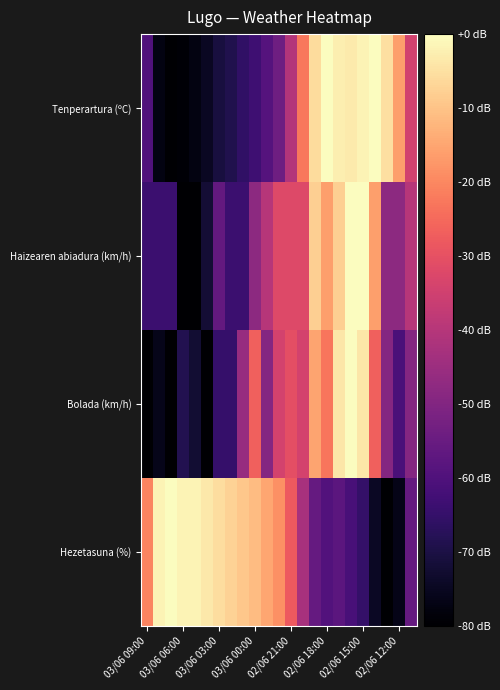

List the series in order of their peak value, highest first.

Tenperartura (ºC), Haizearen abiadura (km/h), Bolada (km/h), Hezetasuna (%)